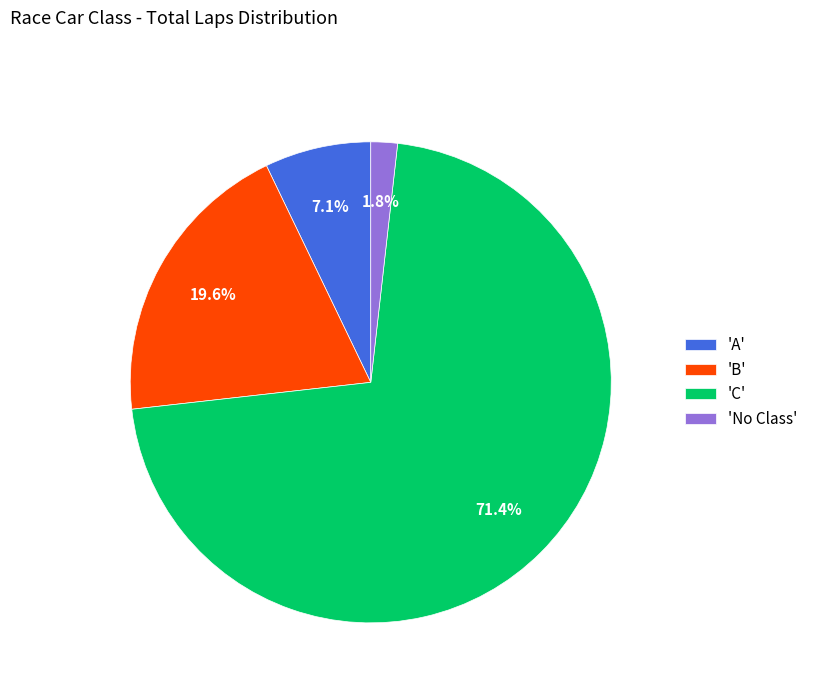

Between 'C' and 'A', which is larger?

'C'